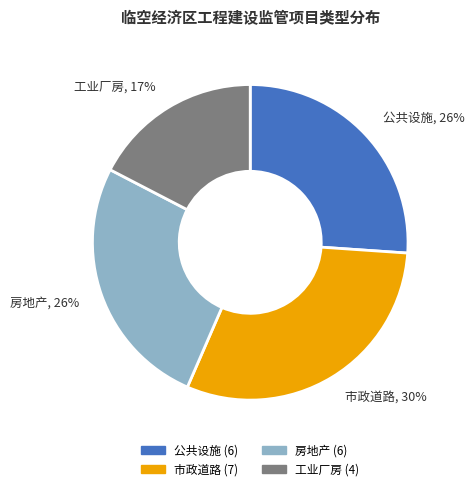

Count the number of slices in the pie.

4